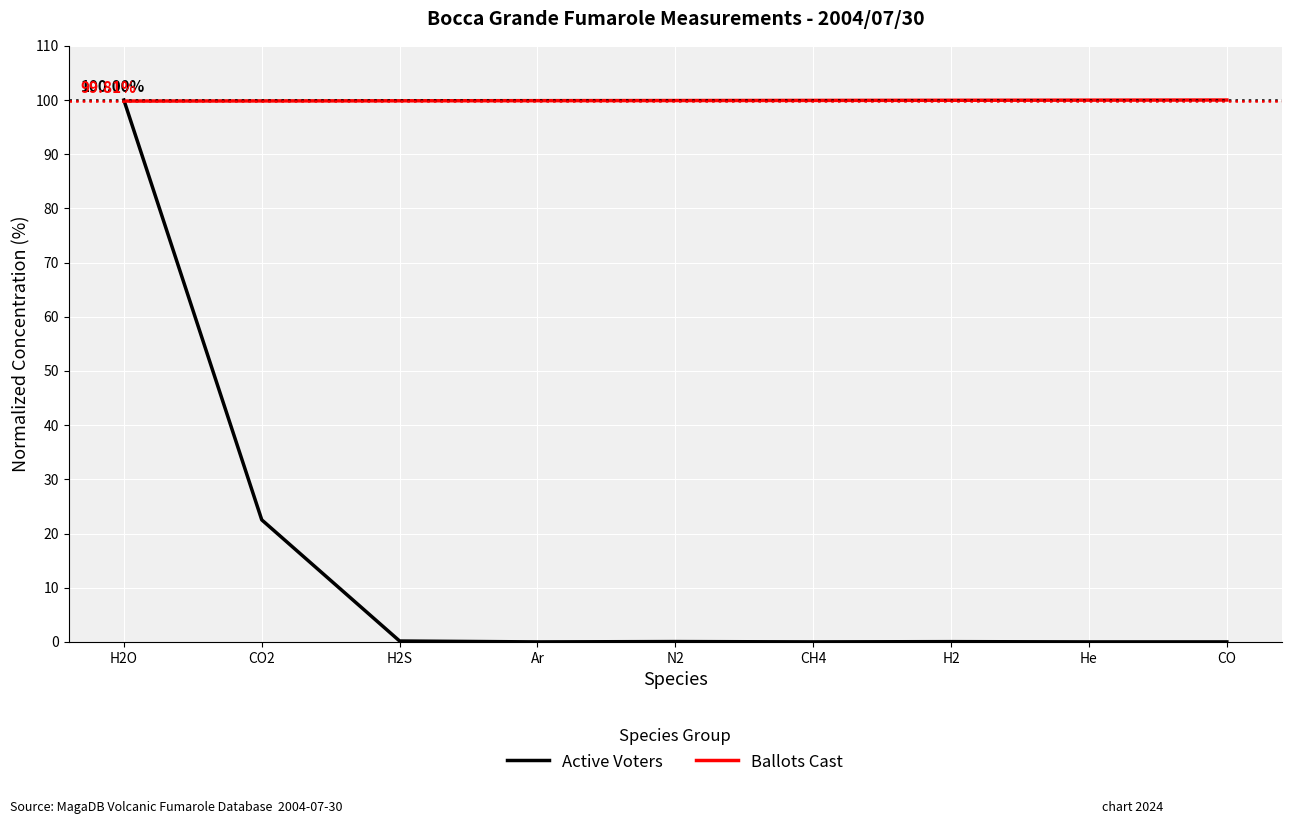

List the series in order of their overall mean, highest first.

Ballots Cast, Active Voters